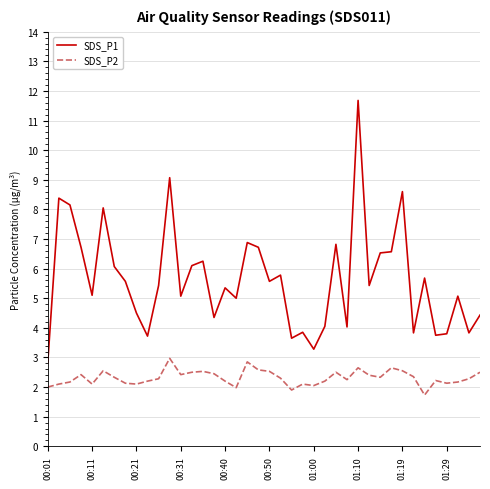

What is the minimum value for SDS_P1?

2.8